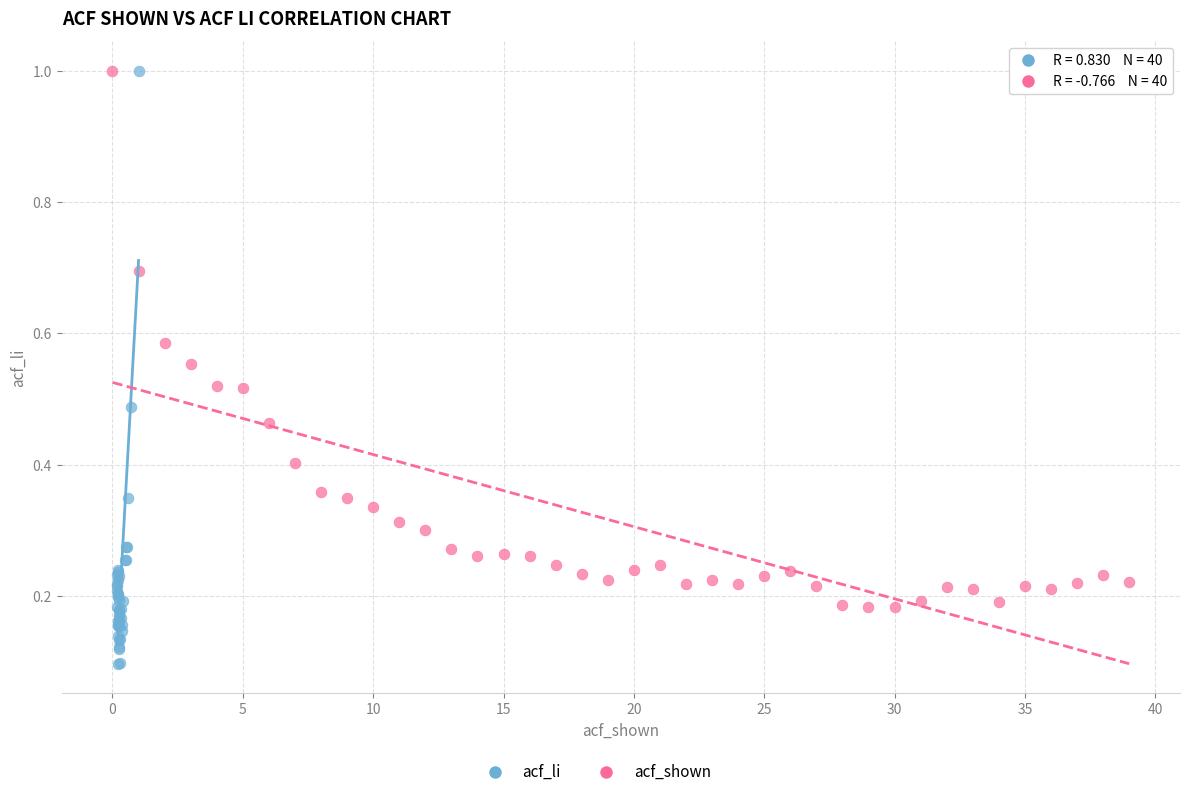

Which series contains the lowest Y value?

acf_li